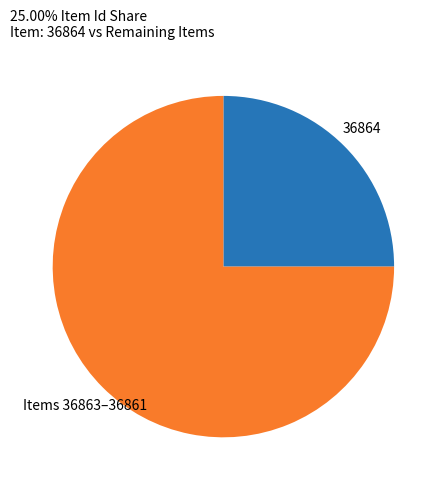

Is there a majority slice in this chart?

Yes